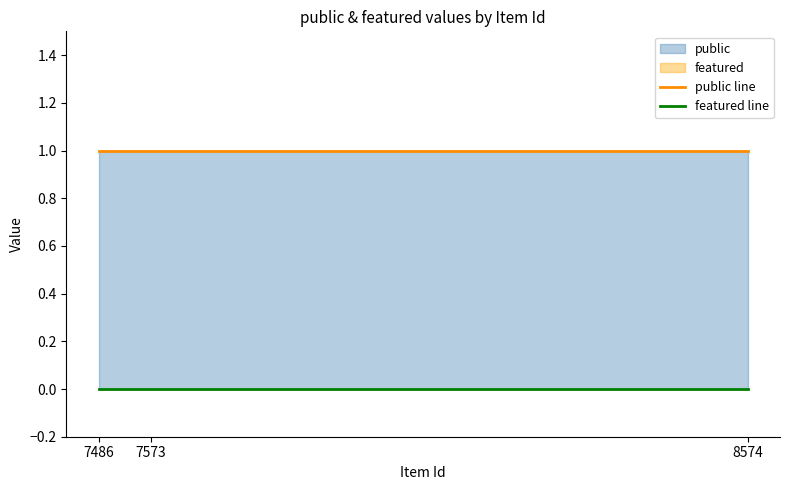

Which label corresponds to the largest value in the chart?

7486